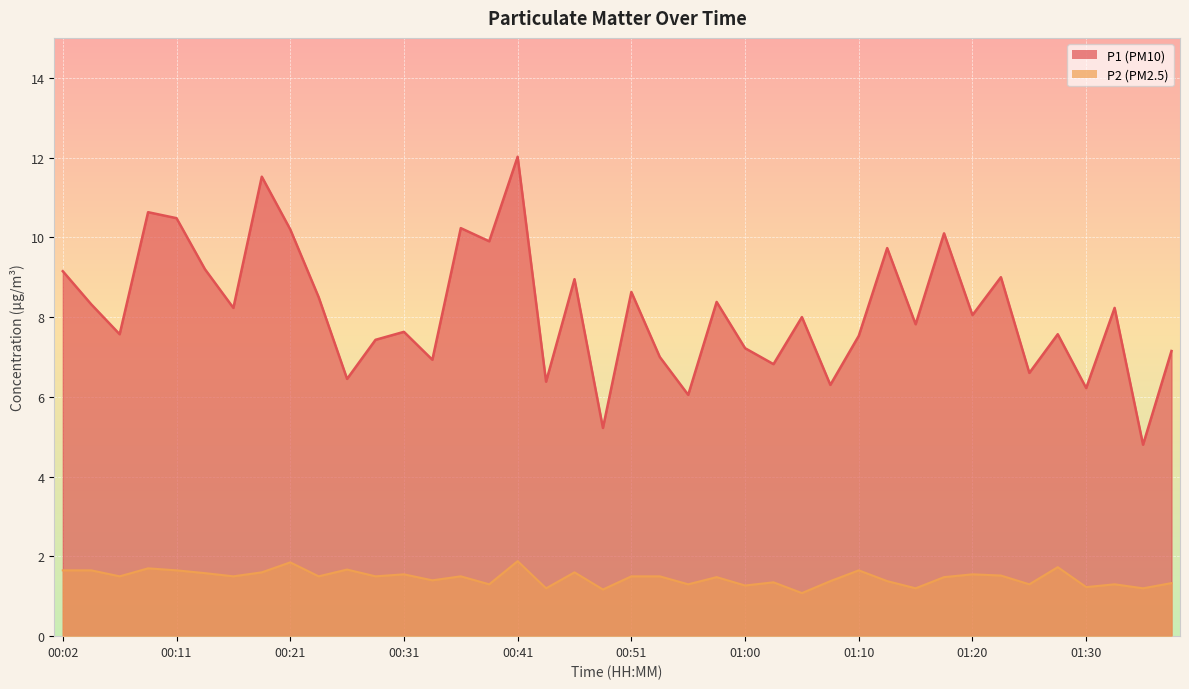

Reading left to right, extract all data points from this chart.

P1: 9.2	8.3	7.6	10.6	10.5	9.2	8.2	11.5	10.2	8.5	6.5	7.4	7.6	6.9	10.2	9.9	12.0	6.4	8.9	5.2	8.6	7.0	6.0	8.4	7.2	6.8	8.0	6.3	7.5	9.7	7.8	10.1	8.1	9.0	6.6	7.6	6.2	8.2	4.8	7.2
P2: 1.6	1.6	1.5	1.7	1.6	1.6	1.5	1.6	1.9	1.5	1.7	1.5	1.6	1.4	1.5	1.3	1.9	1.2	1.6	1.2	1.5	1.5	1.3	1.5	1.3	1.4	1.1	1.4	1.6	1.4	1.2	1.5	1.6	1.5	1.3	1.7	1.2	1.3	1.2	1.3